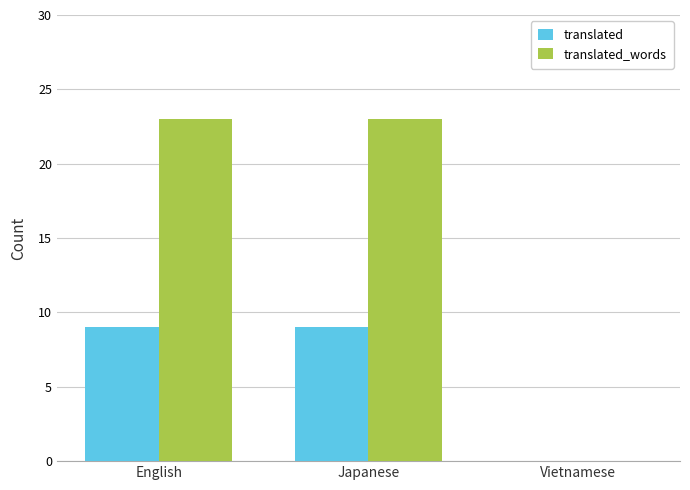

Is it true that translated equals 3 at Japanese?

False